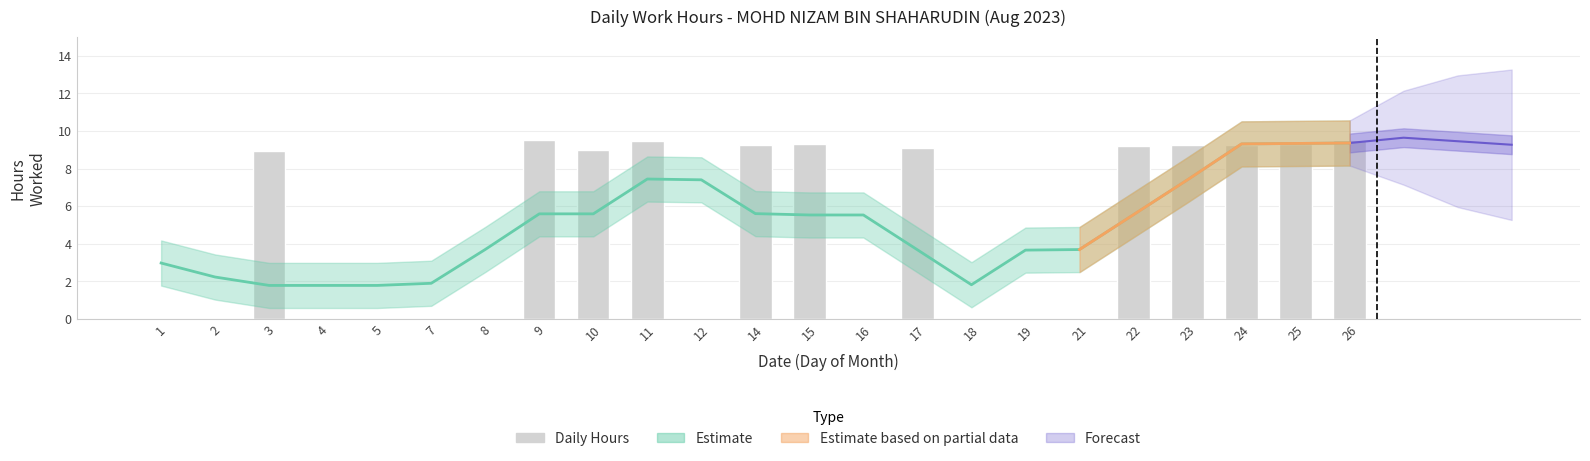

Reading left to right, what are all the values shown in this chart?

1=0.0	2=0.0	3=8.9	4=0.0	5=0.0	7=0.0	8=0.0	9=9.5	10=9.0	11=9.5	12=0.0	14=9.3	15=9.3	16=0.0	17=9.1	18=0.0	19=0.0	21=0.0	22=9.2	23=9.3	24=9.3	25=9.3	26=9.5